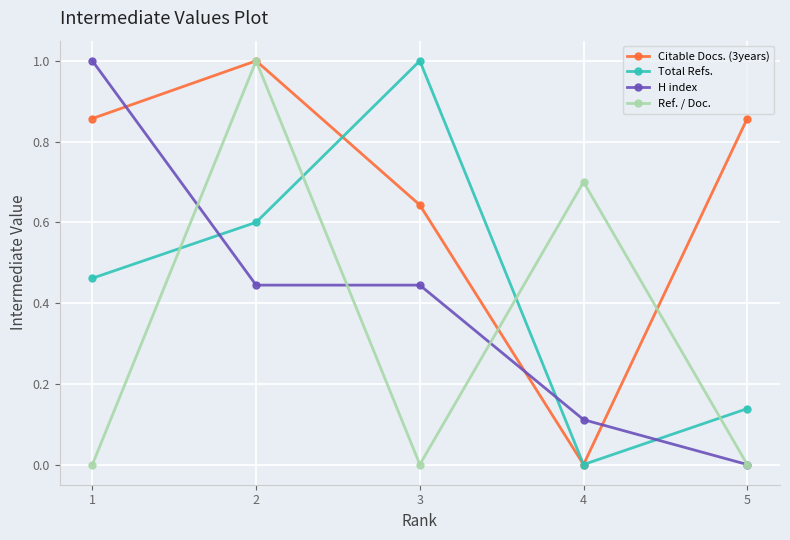

True or false: Ref. / Doc. has more than 2 interior local peaks.

False